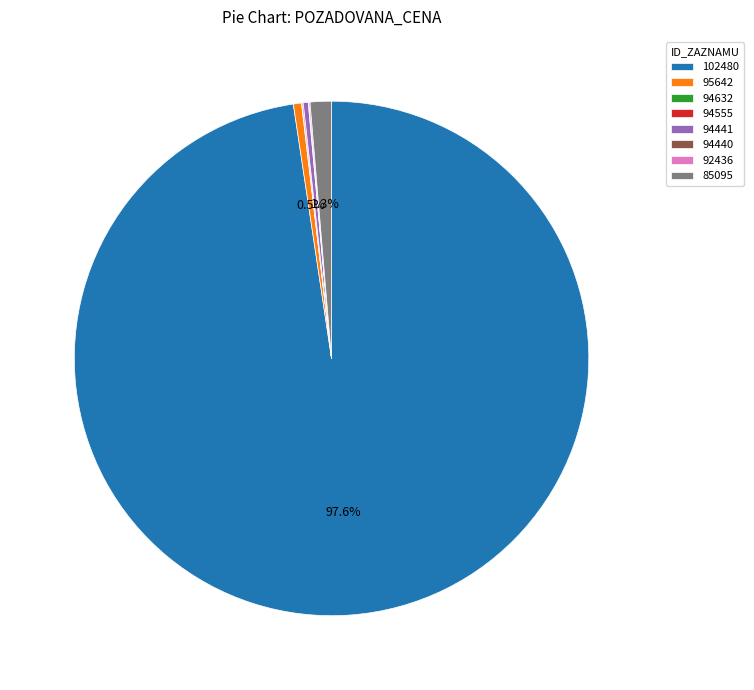

Does any single category account for the majority?

Yes